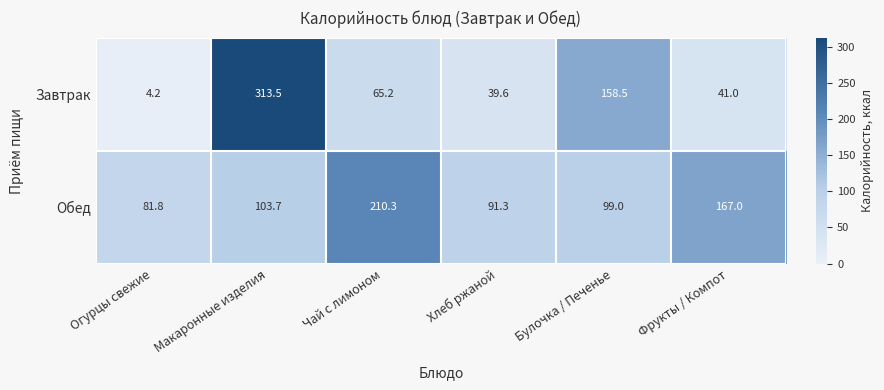

What is the difference between the maximum and minimum values in the Обед series?

128.5